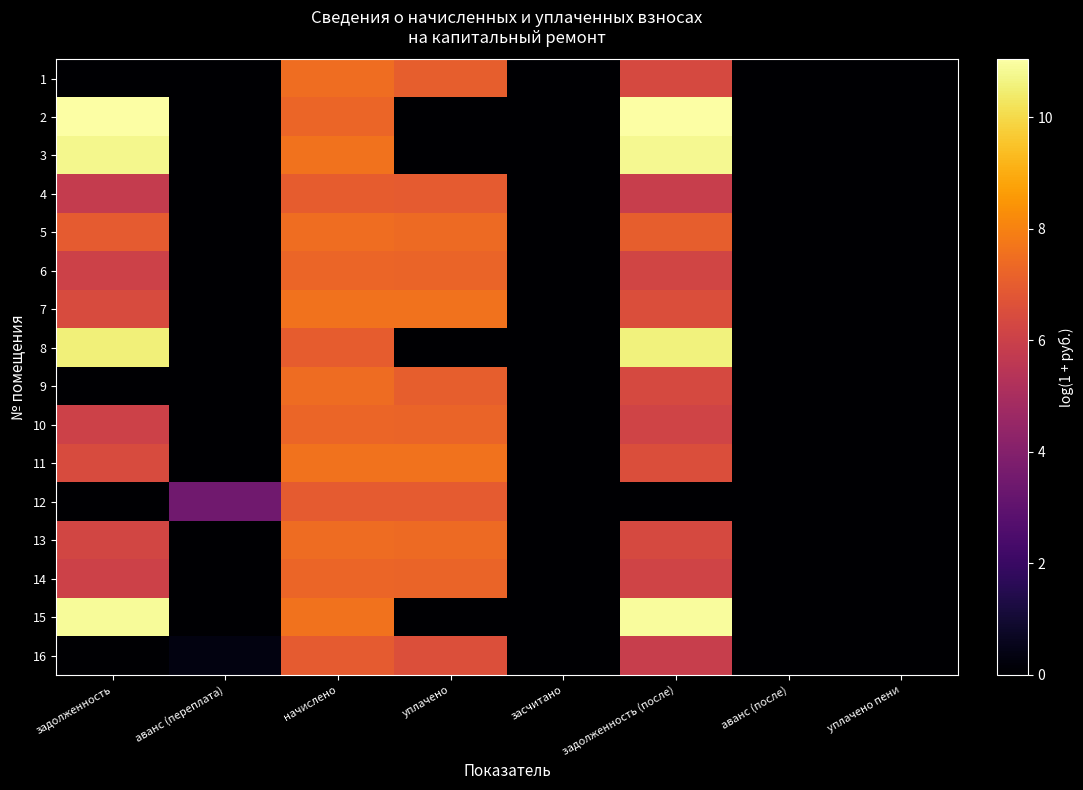

What is the spread (max minus min) of values at задолженность?

11.0